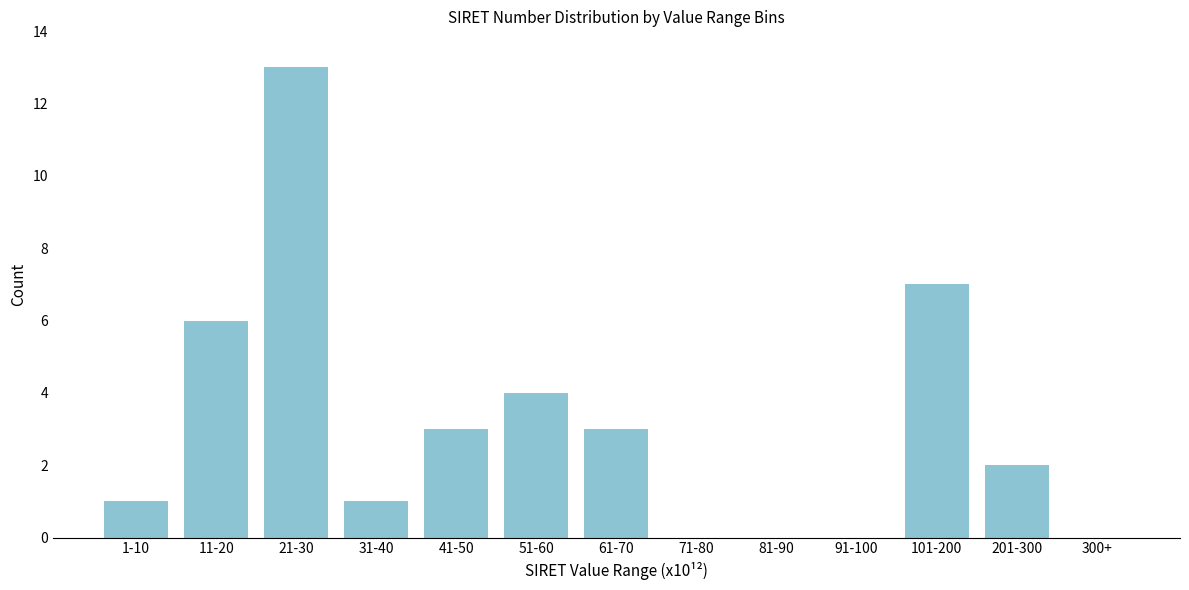

Reading left to right, what are all the values shown in this chart?

1-10=1	11-20=6	21-30=13	31-40=1	41-50=3	51-60=4	61-70=3	71-80=0	81-90=0	91-100=0	101-200=7	201-300=2	300+=0